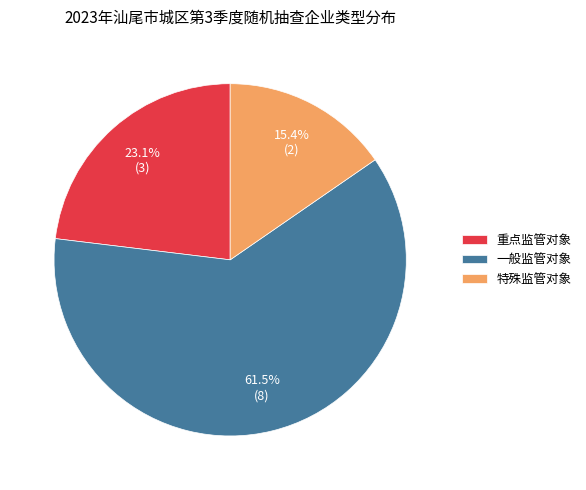

Is there a majority slice in this chart?

Yes